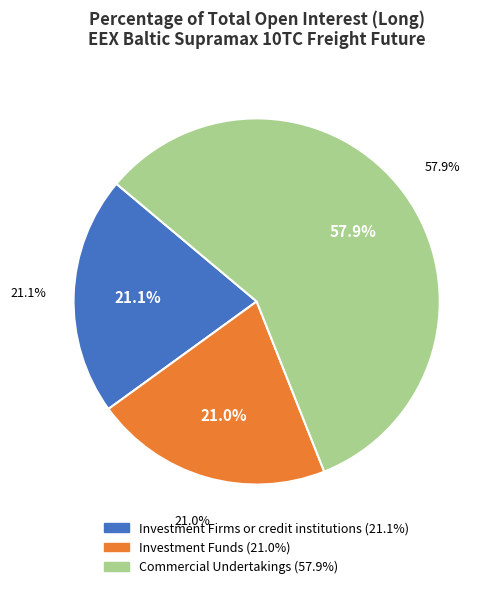

Which category has the biggest portion of the pie?

Commercial Undertakings